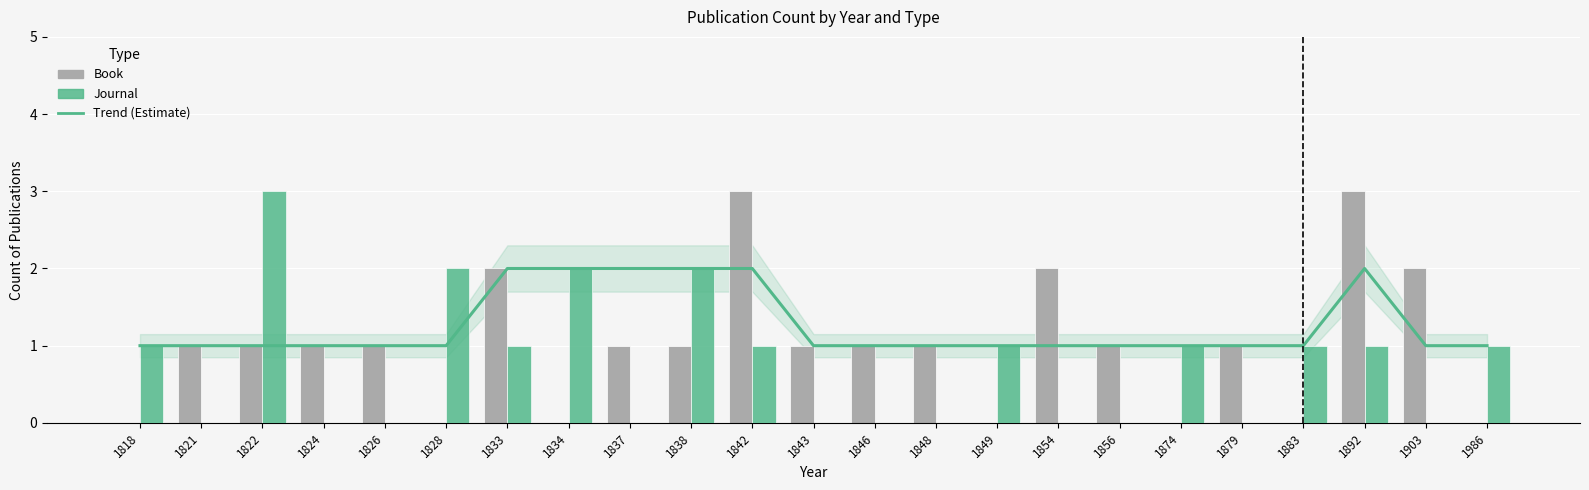

Reading right to left, what are all the values shown in this chart?

Trend (Estimate): 1986=1	1903=1	1892=2	1883=1	1879=1	1874=1	1856=1	1854=1	1849=1	1848=1	1846=1	1843=1	1842=2	1838=2	1837=2	1834=2	1833=2	1828=1	1826=1	1824=1	1822=1	1821=1	1818=1
Book: 1986=0	1903=2	1892=3	1883=0	1879=1	1874=0	1856=1	1854=2	1849=0	1848=1	1846=1	1843=1	1842=3	1838=1	1837=1	1834=0	1833=2	1828=0	1826=1	1824=1	1822=1	1821=1	1818=0
Journal: 1986=1	1903=0	1892=1	1883=1	1879=0	1874=1	1856=0	1854=0	1849=1	1848=0	1846=0	1843=0	1842=1	1838=2	1837=0	1834=2	1833=1	1828=2	1826=0	1824=0	1822=3	1821=0	1818=1